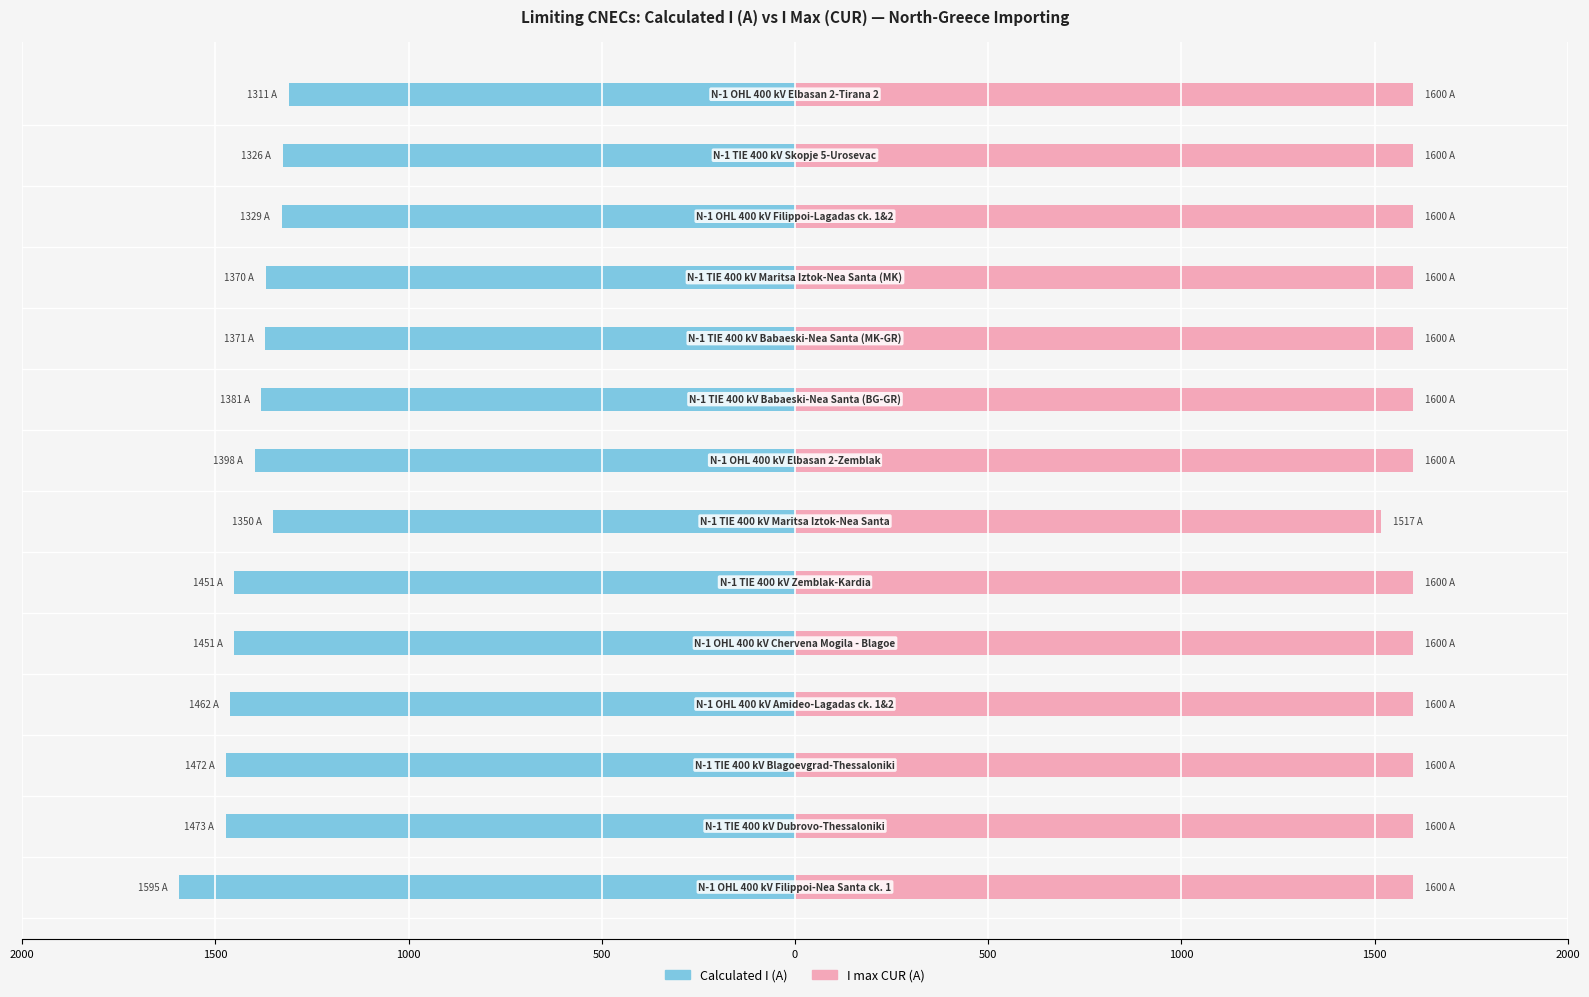

At how many categories does at least one series exceed -601?

14